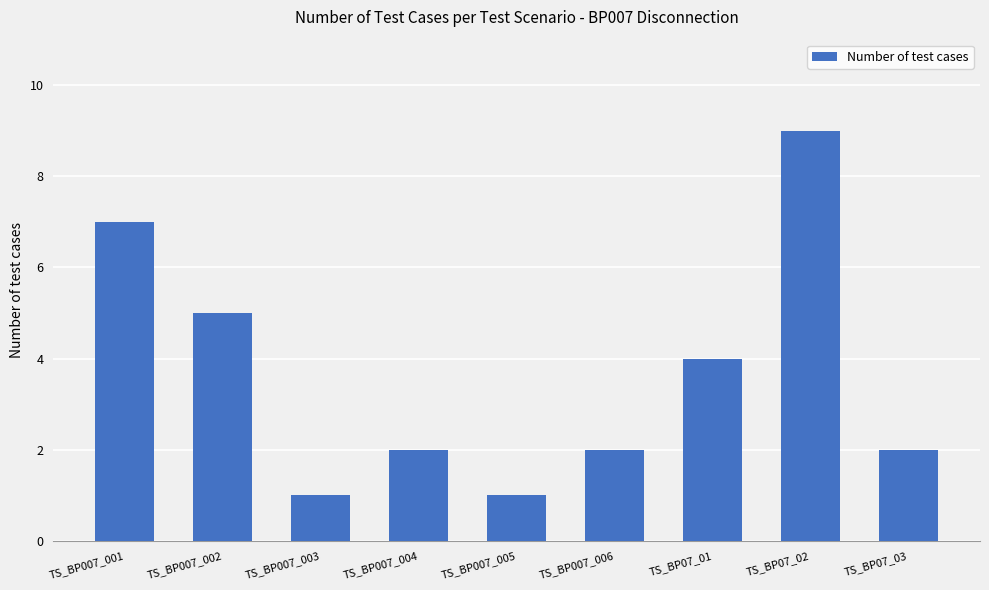

Approximately how many times larger is the value at TS_BP007_005 compared to TS_BP07_02?

0.1